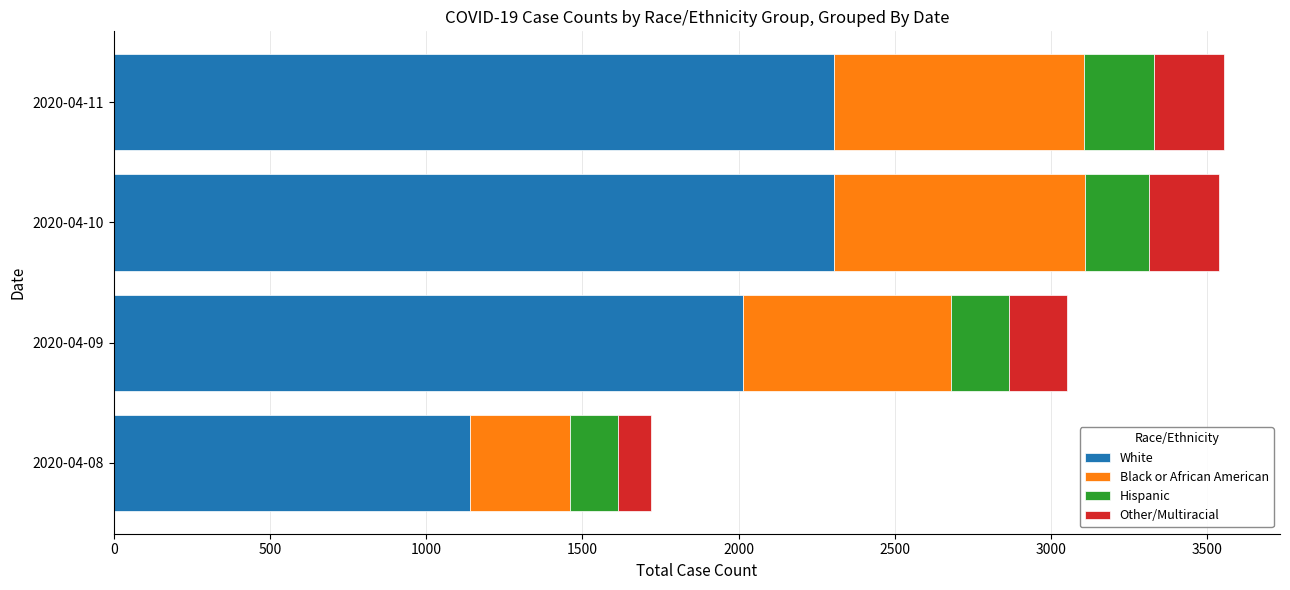

At which label is White closest to 1722?

2020-04-09